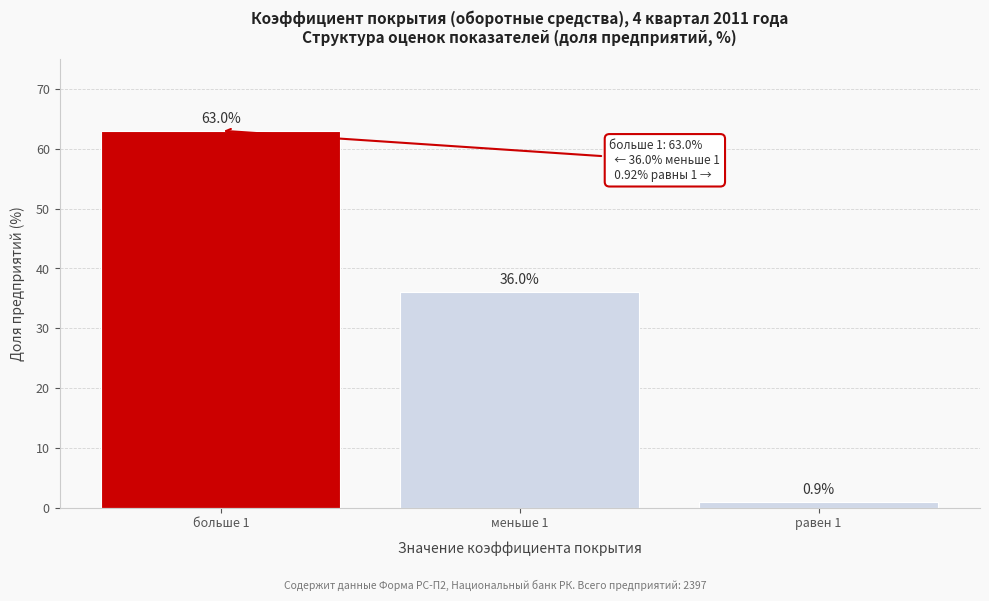

Reading right to left, transcribe all the data shown in this chart.

0.9	36.0	63.0